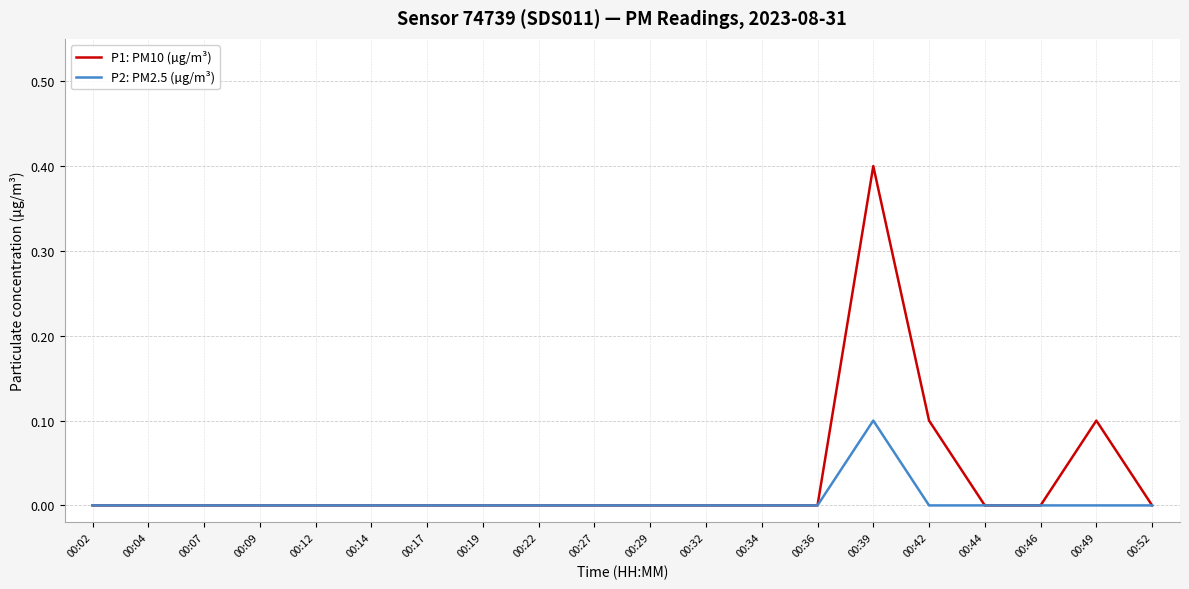

At 00:49, list the series in order from largest to smallest.

P1: PM10 (µg/m³), P2: PM2.5 (µg/m³)